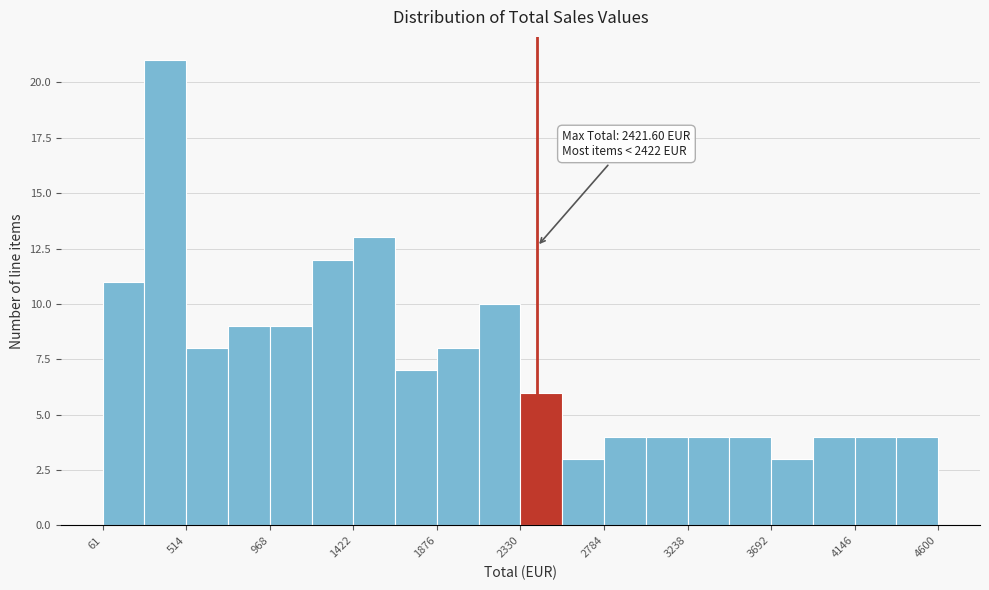

Which range on the x-axis has the tallest bar?

300 to 500